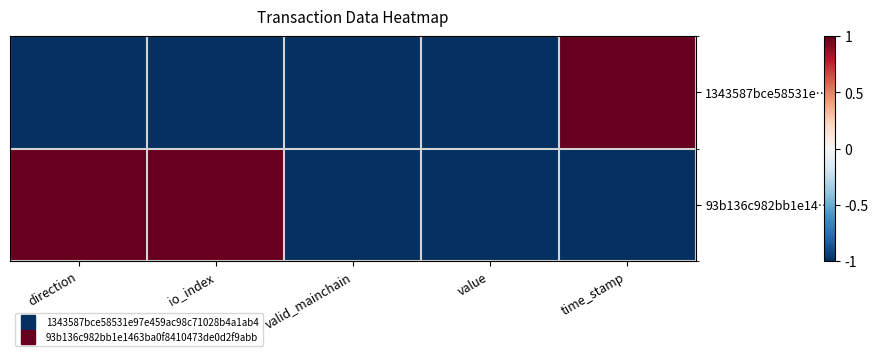

Reading left to right, what are all the values shown in this chart?

1343587bce58531e…: direction=-1	io_index=-1	valid_mainchain=-1	value=-1	time_stamp=1
93b136c982bb1e14…: direction=1	io_index=1	valid_mainchain=-1	value=-1	time_stamp=-1